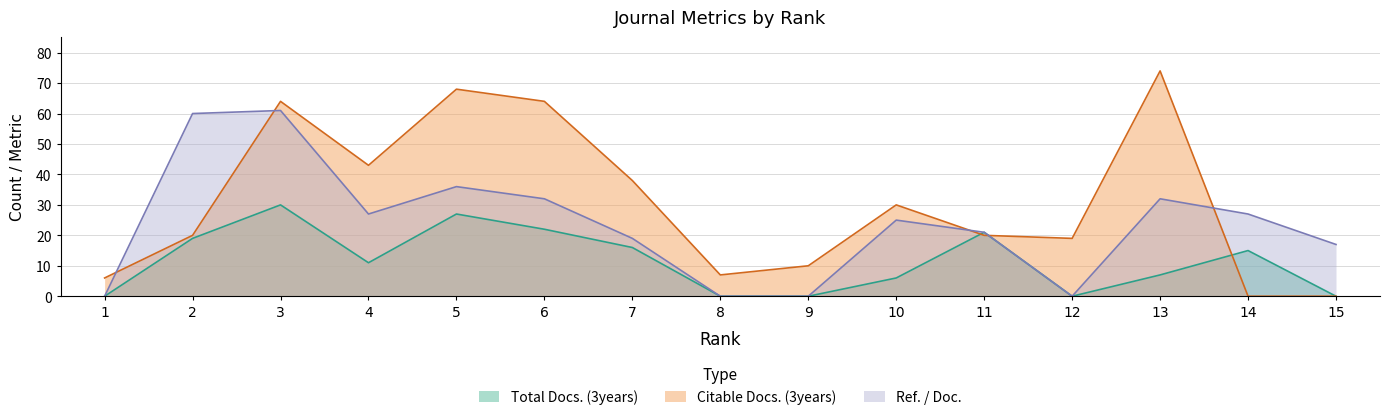

Reading left to right, list all the values displayed in this chart.

Total Docs. (3years): 1=0	2=19	3=30	4=11	5=27	6=22	7=16	8=0	9=0	10=6	11=21	12=0	13=7	14=15	15=0
Citable Docs. (3years): 1=6	2=20	3=64	4=43	5=68	6=64	7=38	8=7	9=10	10=30	11=20	12=19	13=74	14=0	15=0
Ref. / Doc.: 1=0	2=60	3=61	4=27	5=36	6=32	7=19	8=0	9=0	10=25	11=21	12=0	13=32	14=27	15=17